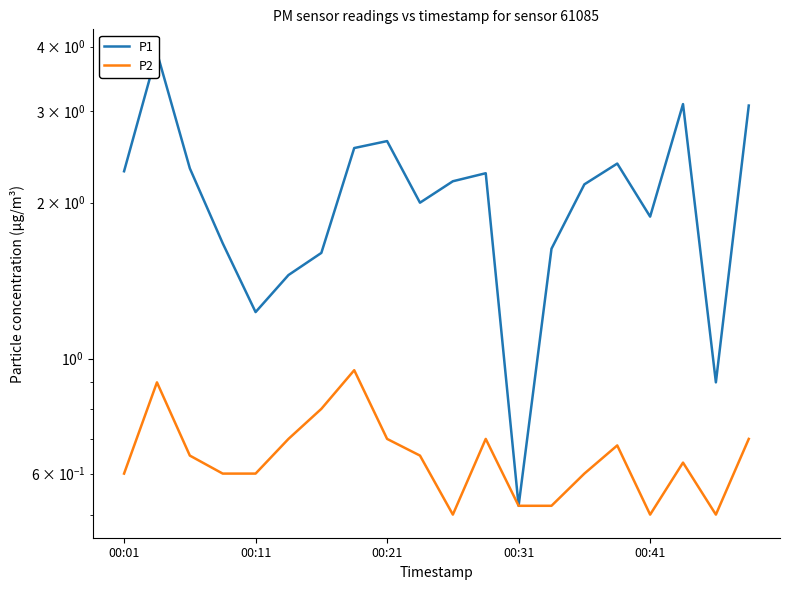

Count the P2 values in the range 0 to 1.

20